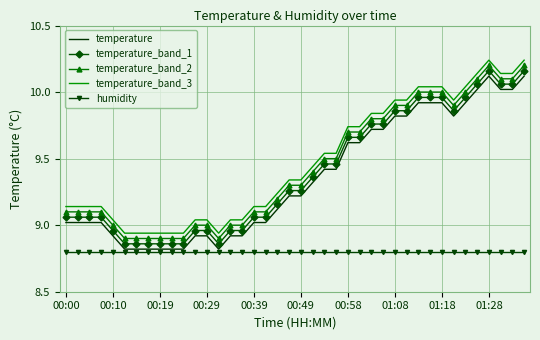

What is the lowest value of the humidity series?

8.8